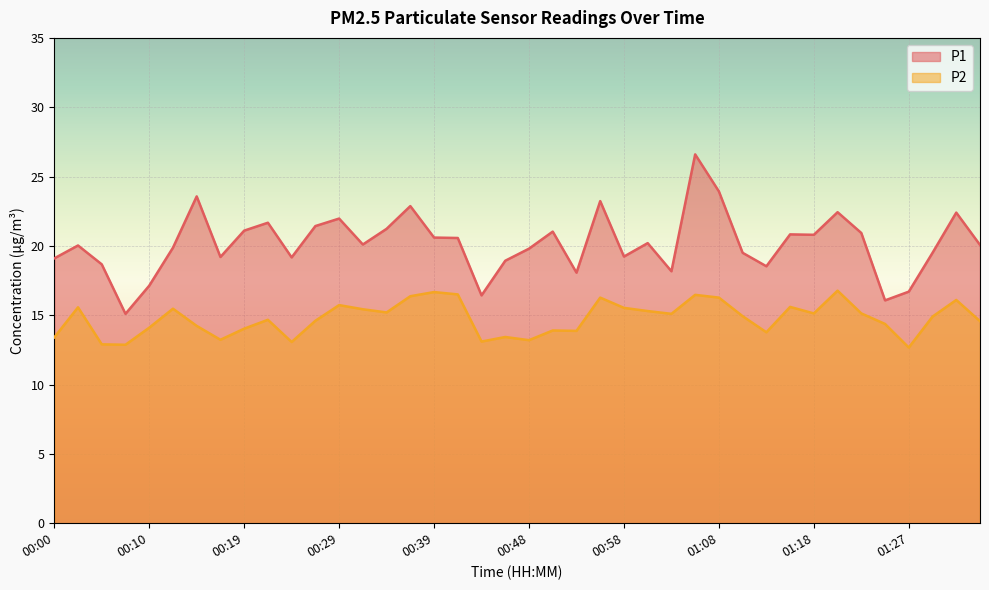

What are all the series names shown in the legend?

P1, P2